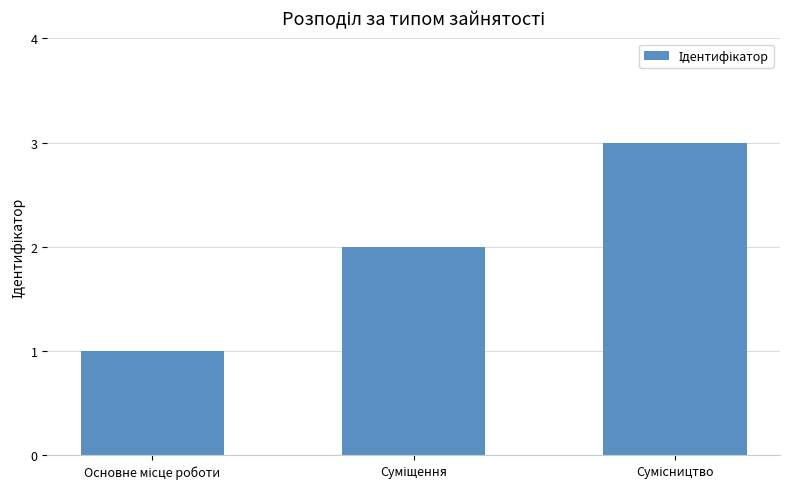

What is the minimum value shown in the chart?

1